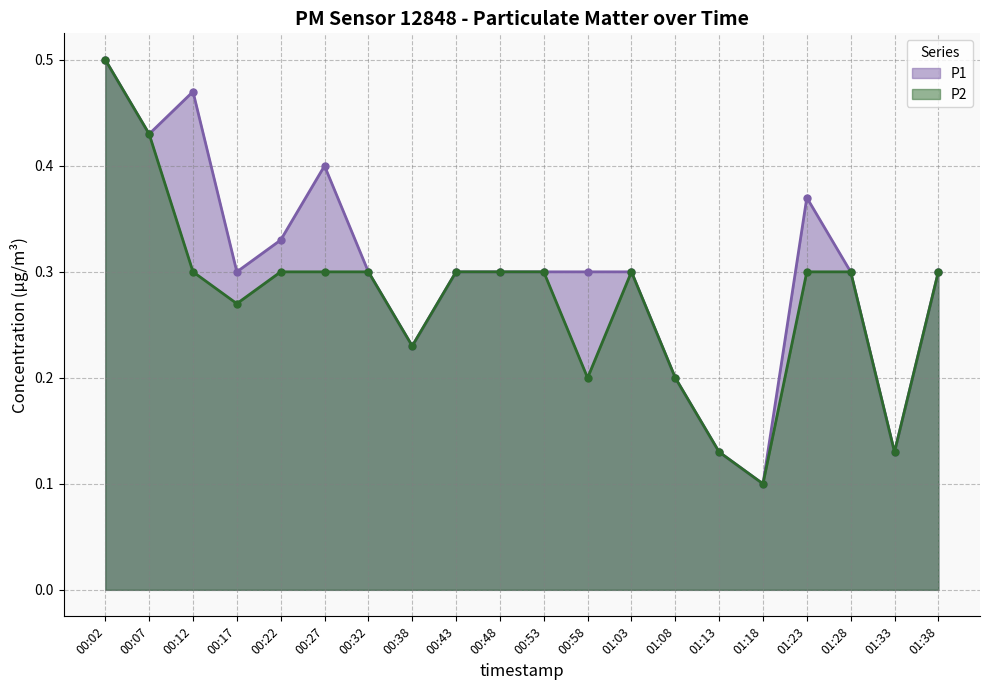

Does the chart have visible grid lines?

Yes